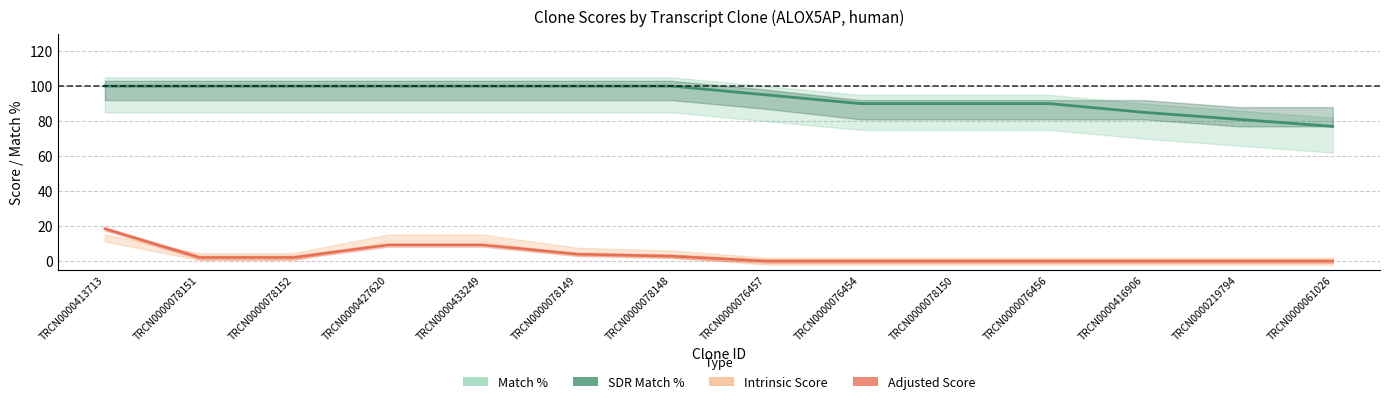

How many categories are shown in the chart?

14